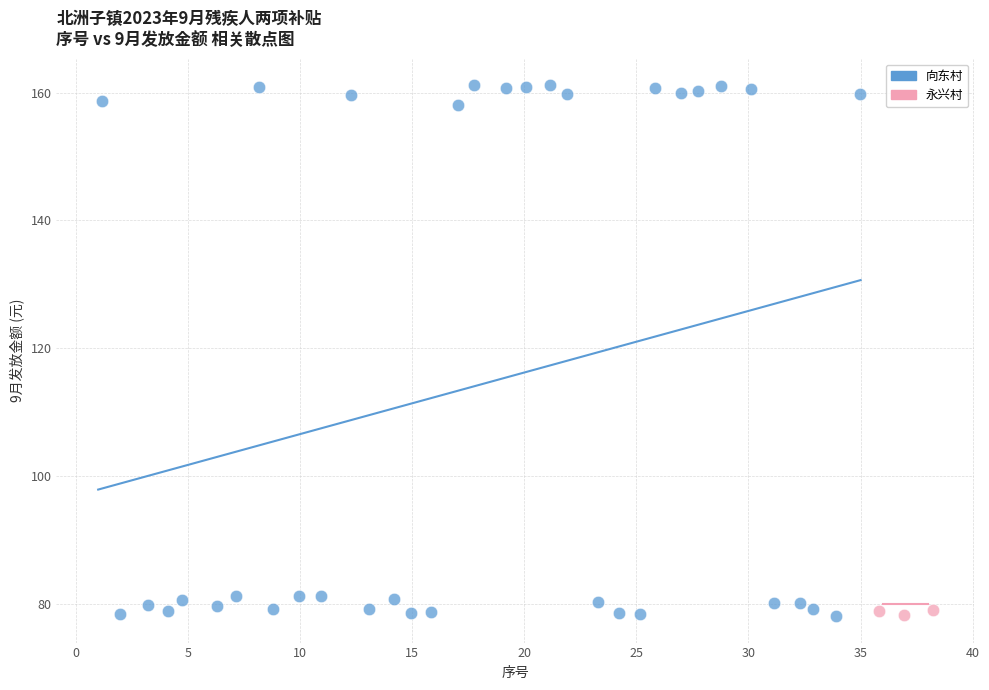

Which series reaches the maximum Y coordinate?

向东村